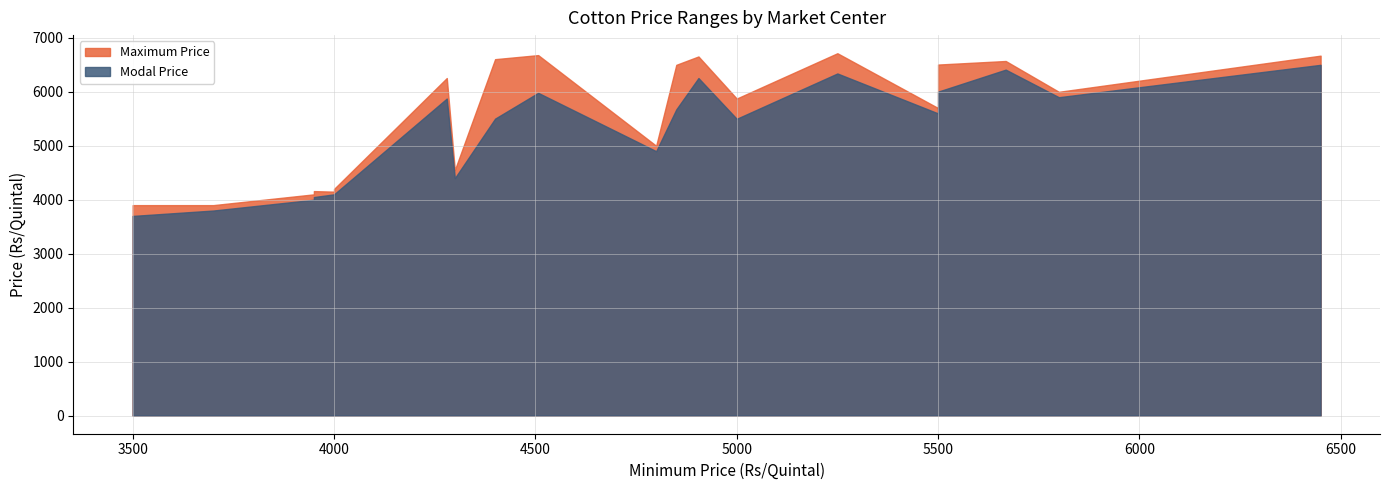

Which has a higher value, 4000 or 6450?

6450